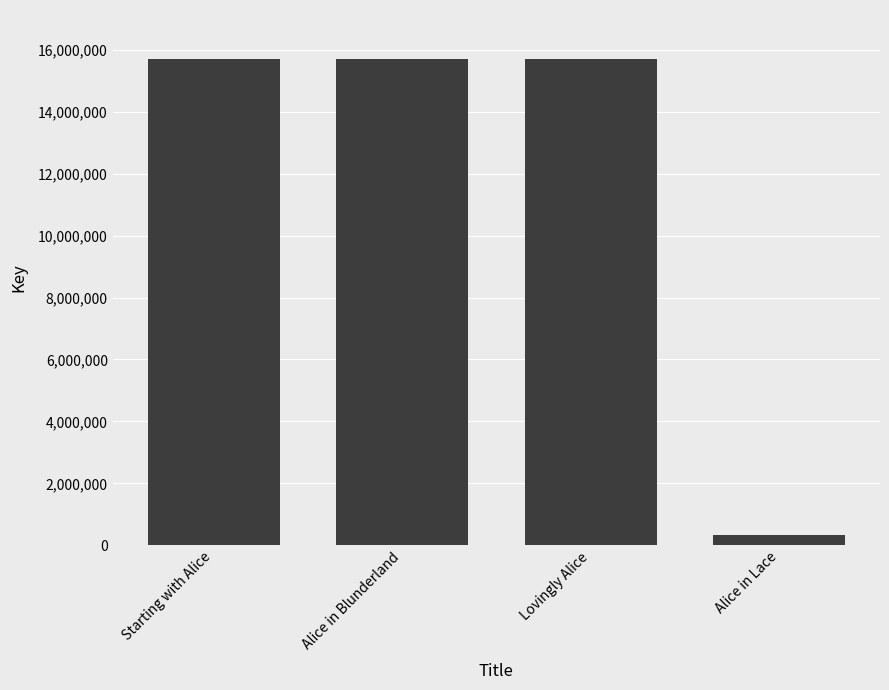

What is the change in value from Starting with Alice to Alice in Blunderland?

+117